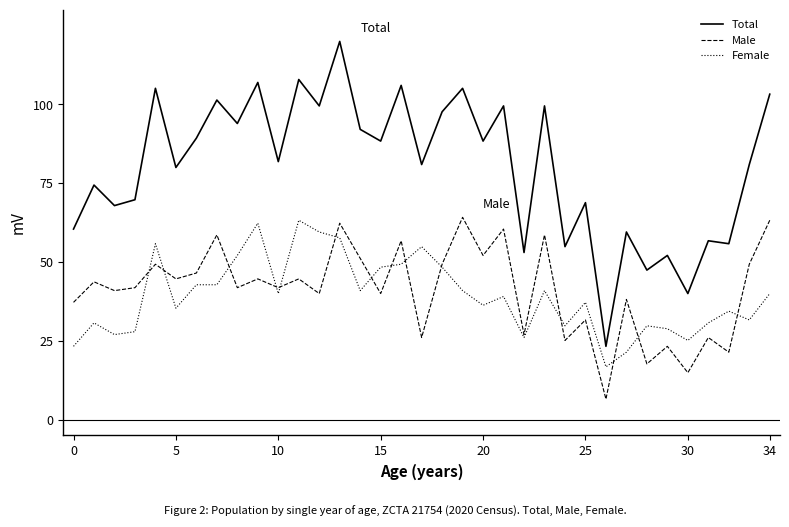

True or false: Total and Male cross at least once.

False